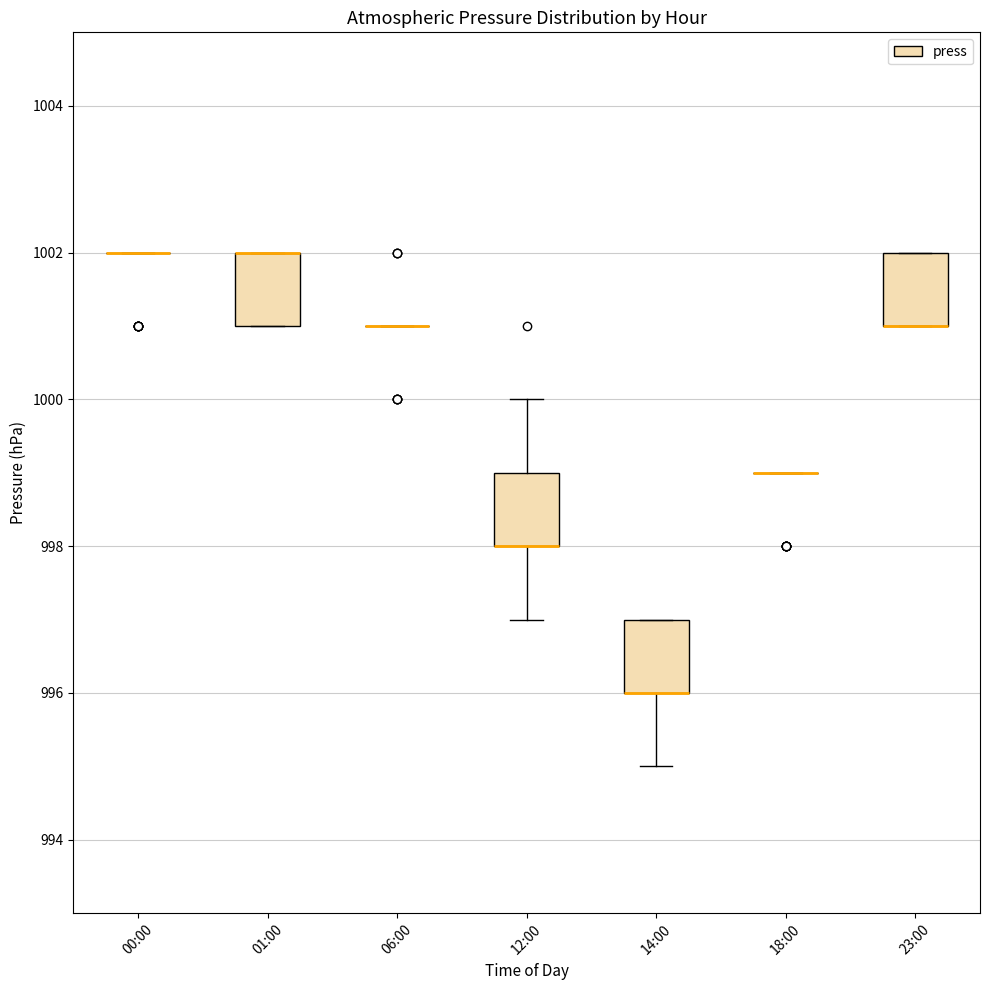

Reading left to right, read every box against the y-axis: the position of its median line, the range the box covers, and the ends of its whiskers. The values are not printed on the chart, so give them approximately, as read against the axis.

00:00: box collapsed to a line at 1002, whiskers 1002 to 1002
01:00: median 1002 (drawn on the box's upper edge), box 1001 to 1002, whiskers 1001 to 1002
06:00: box collapsed to a line at 1001, whiskers 1001 to 1001
12:00: median 998 (drawn on the box's lower edge), box 998 to 999, whiskers 997 to 1000
14:00: median 996 (drawn on the box's lower edge), box 996 to 997, whiskers 995 to 997
18:00: box collapsed to a line at 999, whiskers 999 to 999
23:00: median 1001 (drawn on the box's lower edge), box 1001 to 1002, whiskers 1001 to 1002